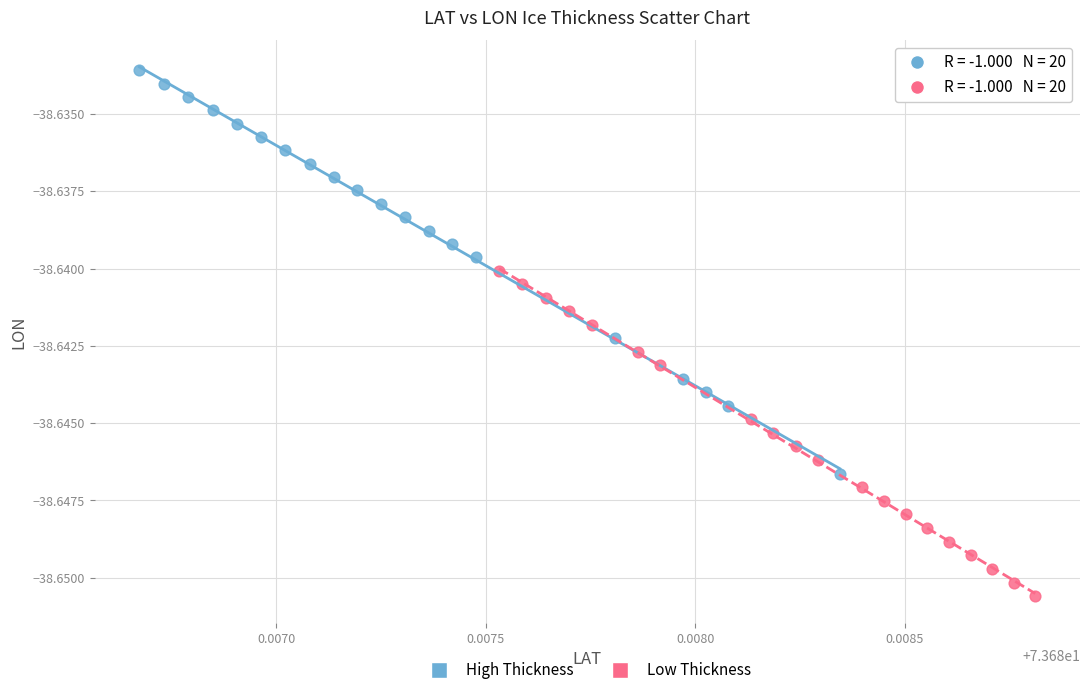

Which series has the widest spread of Y values?

High Thickness